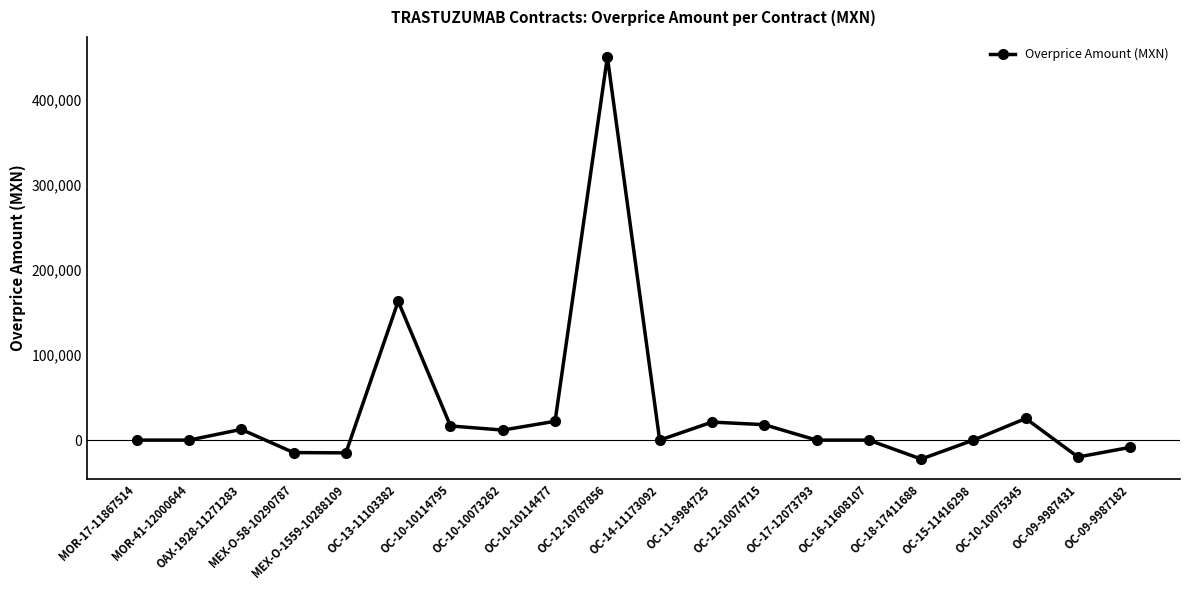

What is the label of the 11th point from the left?

OC-14-11173092